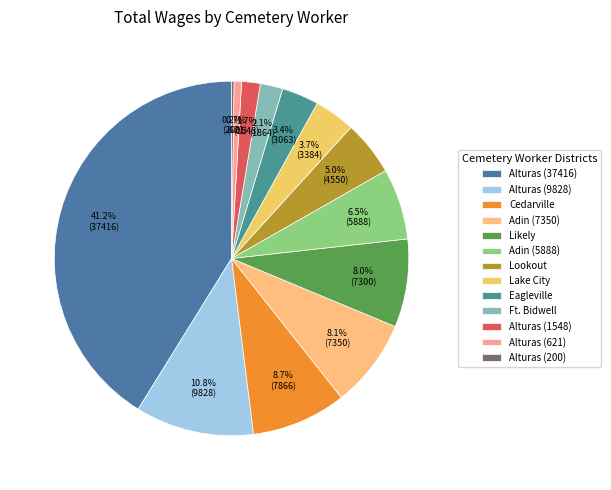

True or false: Alturas (621) accounts for 11% of the total.

False